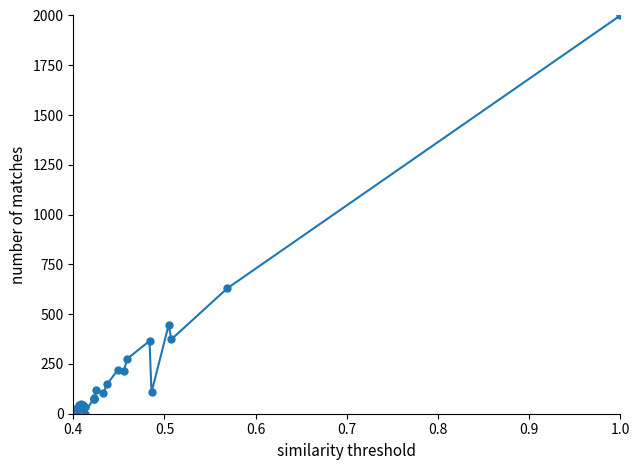

True or false: the data has more than 1 interior local peaks.

True